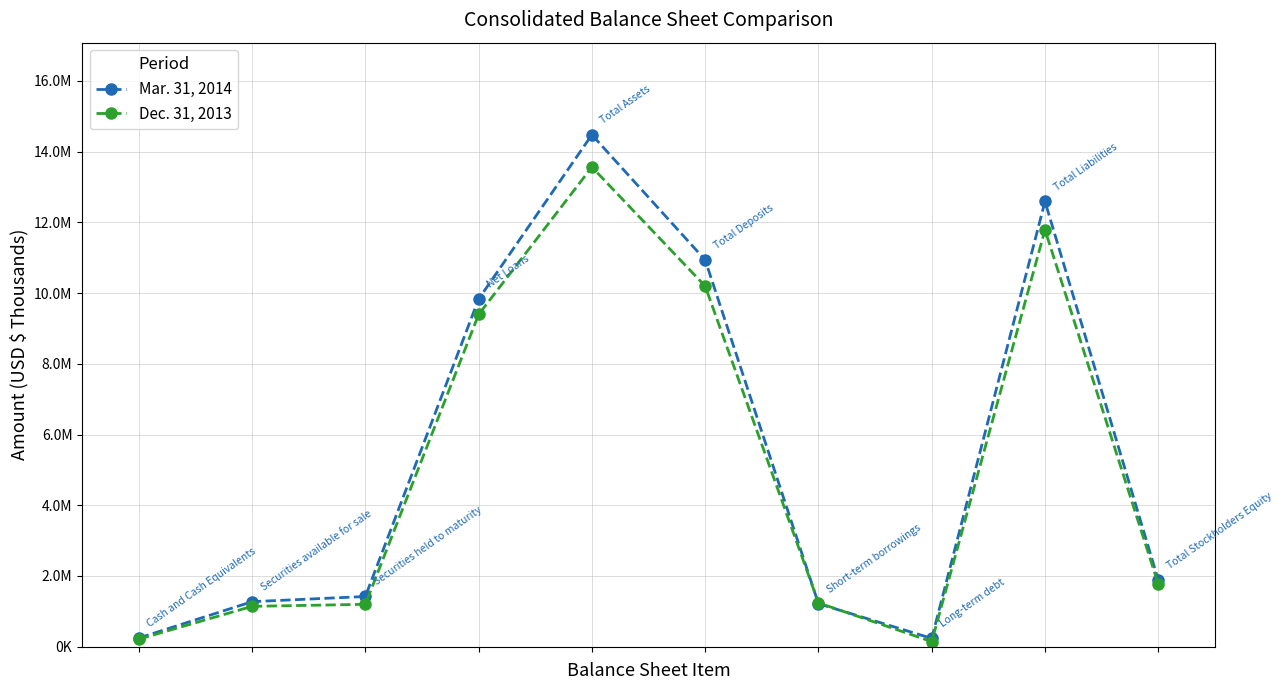

What are all the series names shown in the legend?

Mar. 31, 2014, Dec. 31, 2013